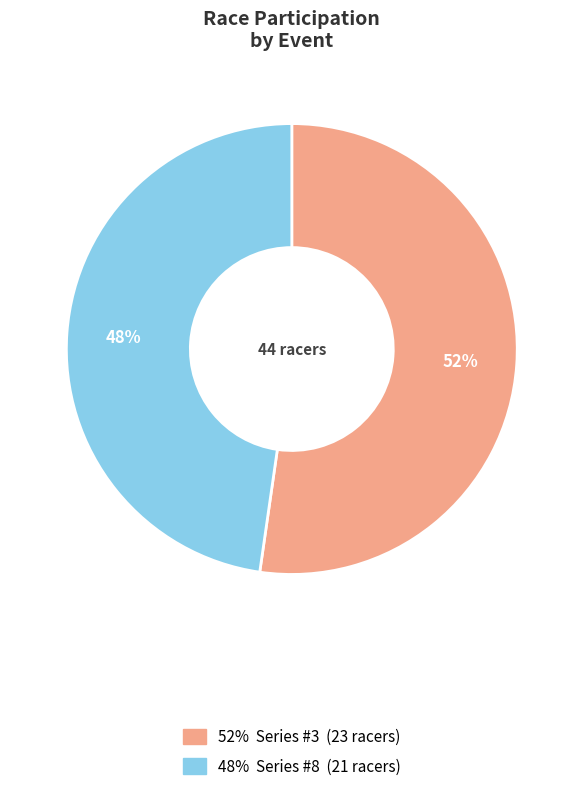

To the nearest percent, what is the average slice percentage?

50%